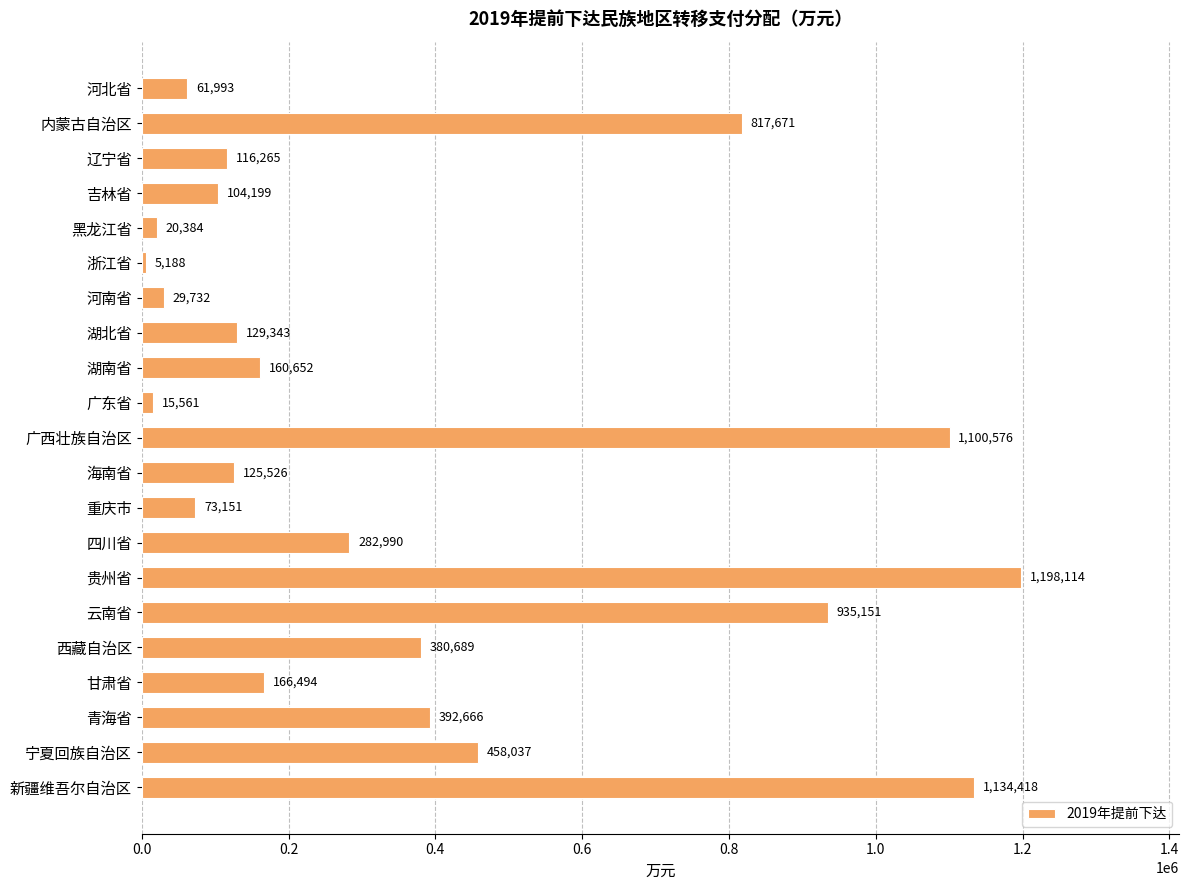

What is the label of the 5th bar from the top?

黑龙江省